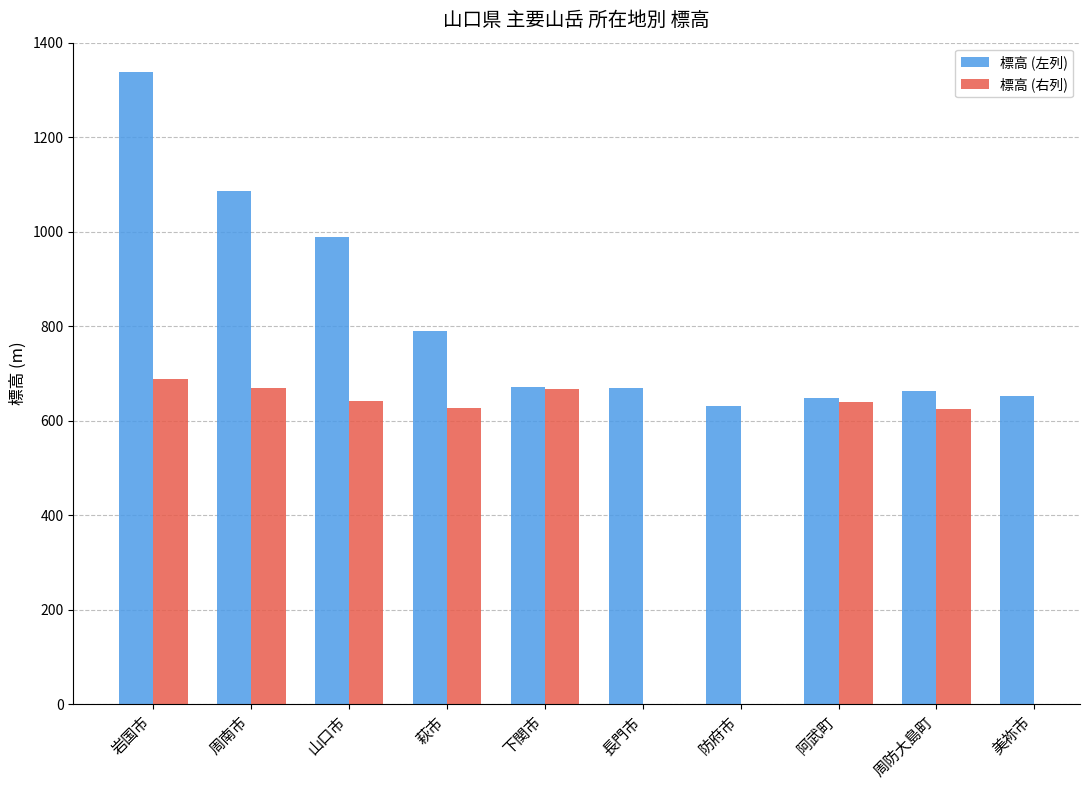

List the labels in order of 標高 (左列) value, smallest first.

防府市, 阿武町, 美祢市, 周防大島町, 長門市, 下関市, 萩市, 山口市, 周南市, 岩国市